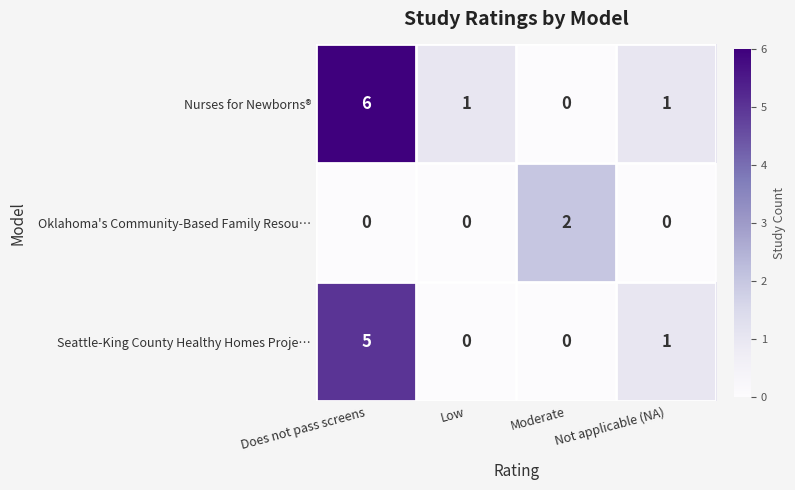

The value of Seattle-King County Healthy Homes Proje… at Low is 0. True or false?

True